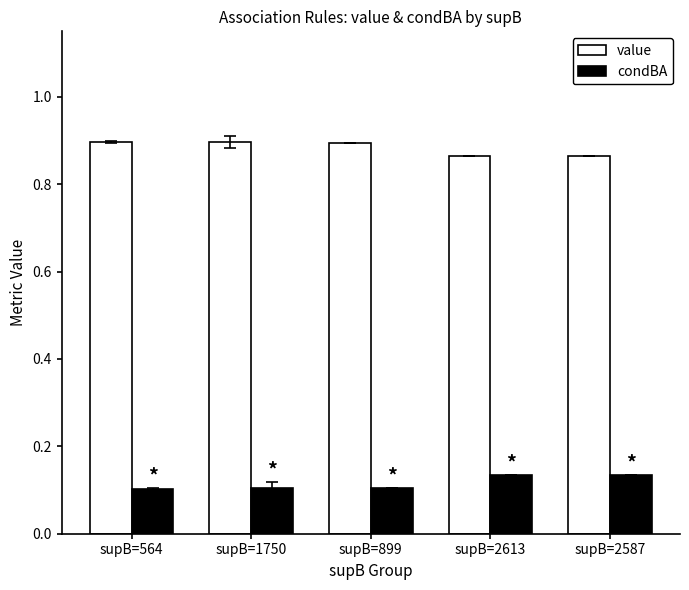

What is the sum of all value values?

4.4